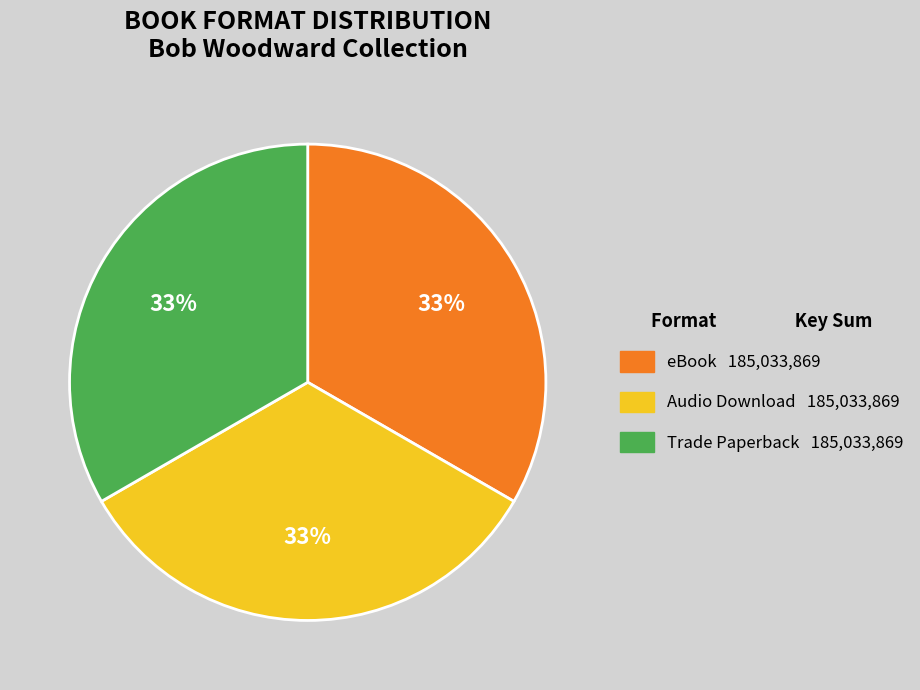

Is there any slice that represents more than half of the pie?

No